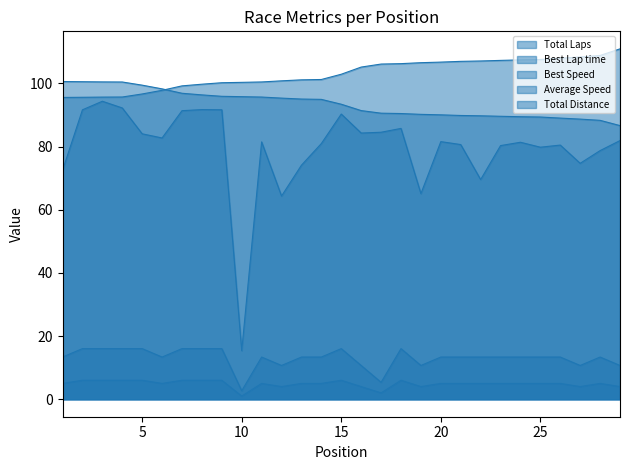

Reading left to right, what are all the values shown in this chart?

Total Laps: 5.0	6.0	6.0	6.0	6.0	5.0	6.0	6.0	6.0	1.0	5.0	4.0	5.0	5.0	6.0	4.0	2.0	6.0	4.0	5.0	5.0	5.0	5.0	5.0	5.0	5.0	4.0	5.0	4.0
Best Lap time: 95.6	95.6	95.7	95.7	96.7	97.8	99.2	99.7	100.2	100.3	100.5	100.8	101.1	101.2	102.9	105.2	106.1	106.3	106.6	106.7	107.0	107.1	107.3	107.4	107.6	108.0	108.4	108.8	110.9
Best Speed: 100.6	100.5	100.5	100.4	99.4	98.3	96.9	96.4	95.9	95.8	95.7	95.3	95.0	94.9	93.4	91.4	90.6	90.5	90.2	90.0	89.8	89.7	89.6	89.5	89.4	89.0	88.7	88.3	86.6
Average Speed: 72.5	91.6	94.4	92.2	84.0	82.7	91.4	91.7	91.7	15.4	81.5	64.3	74.1	81.0	90.3	84.3	84.5	85.7	65.1	81.6	80.6	69.6	80.3	81.4	79.8	80.5	74.7	78.7	81.9
Total Distance: 13.3	16.0	16.0	16.0	16.0	13.3	16.0	16.0	16.0	2.7	13.3	10.7	13.3	13.3	16.0	10.7	5.3	16.0	10.7	13.3	13.3	13.3	13.3	13.3	13.3	13.3	10.7	13.3	10.7